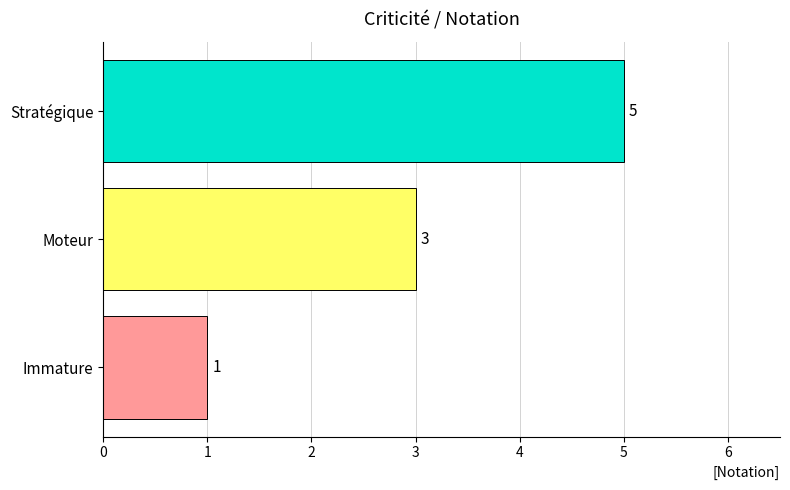

The chart shows a value of 2 at Immature. True or false?

False